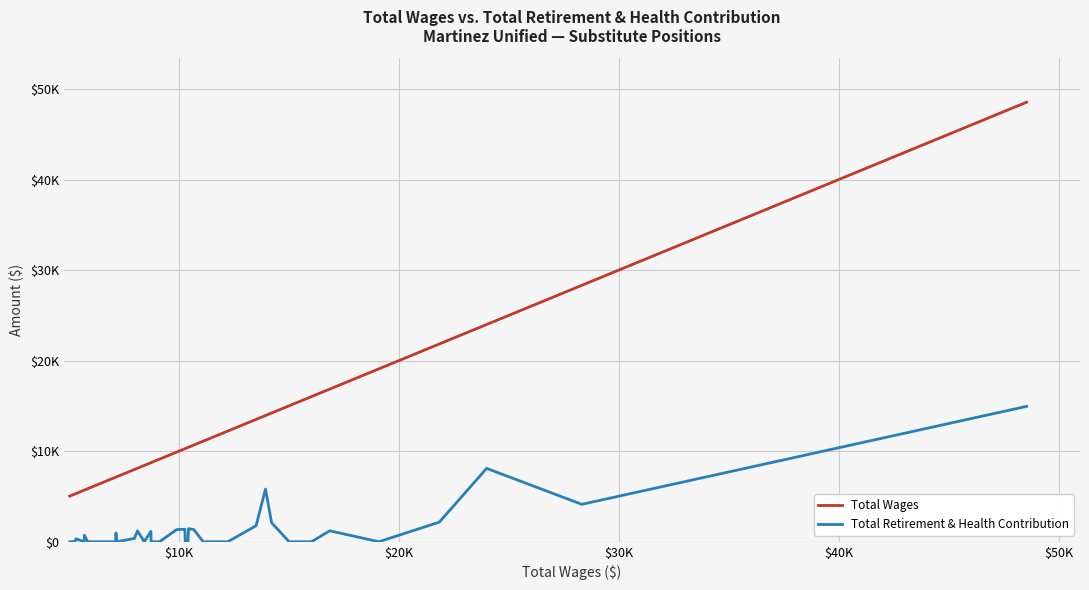

Does the chart display data point markers on the line(s)?

No